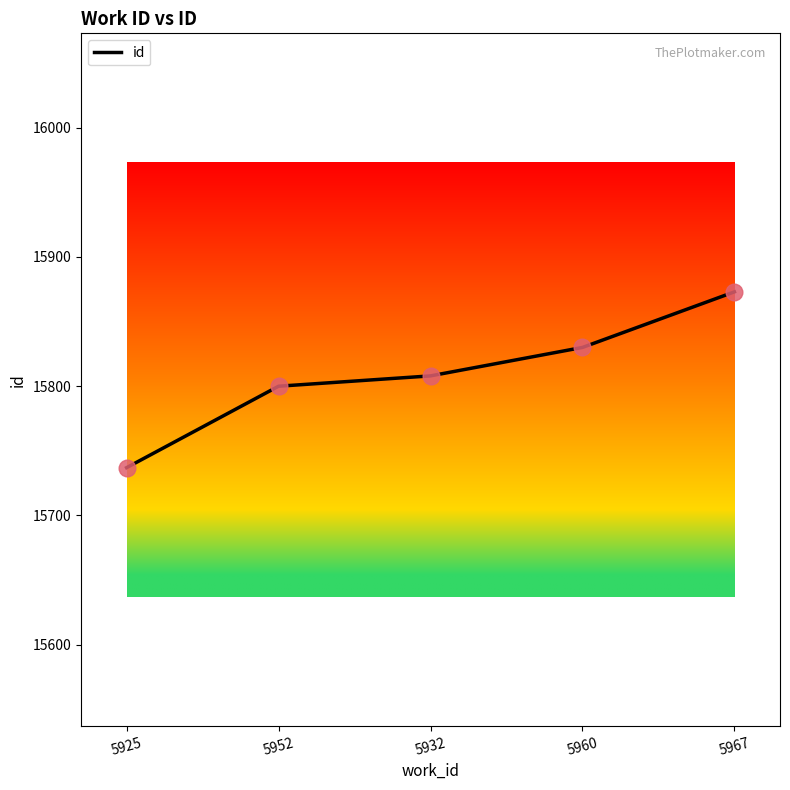

Approximately how many times larger is the value at 5925 compared to 5967?

1.0